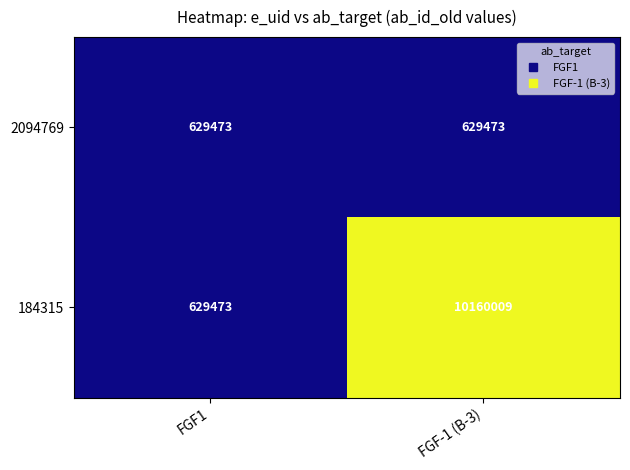

What is the difference between the maximum and minimum values in the 184315 series?

9530536